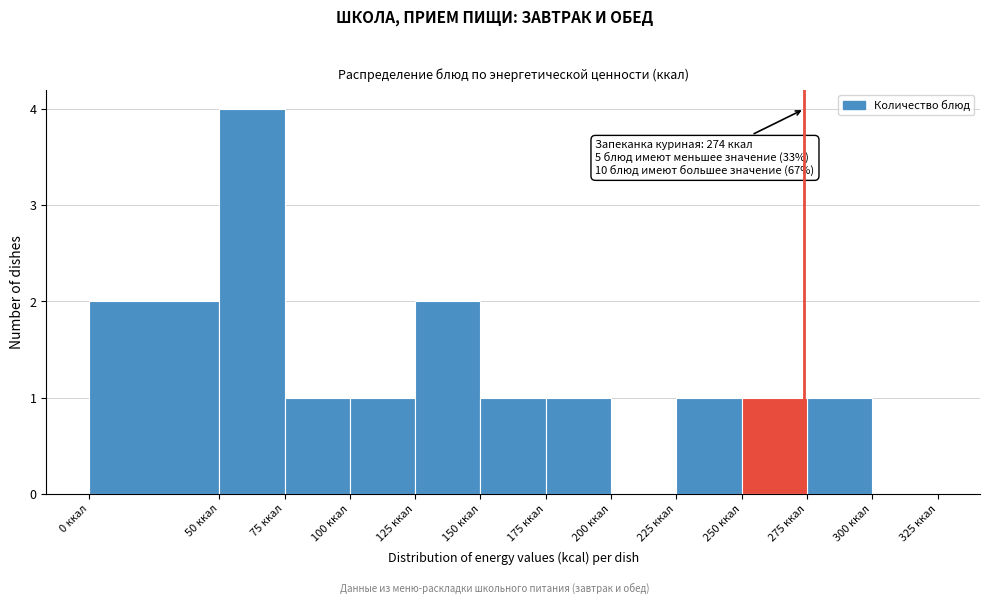

Which range on the x-axis has the tallest bar?

50 to 75